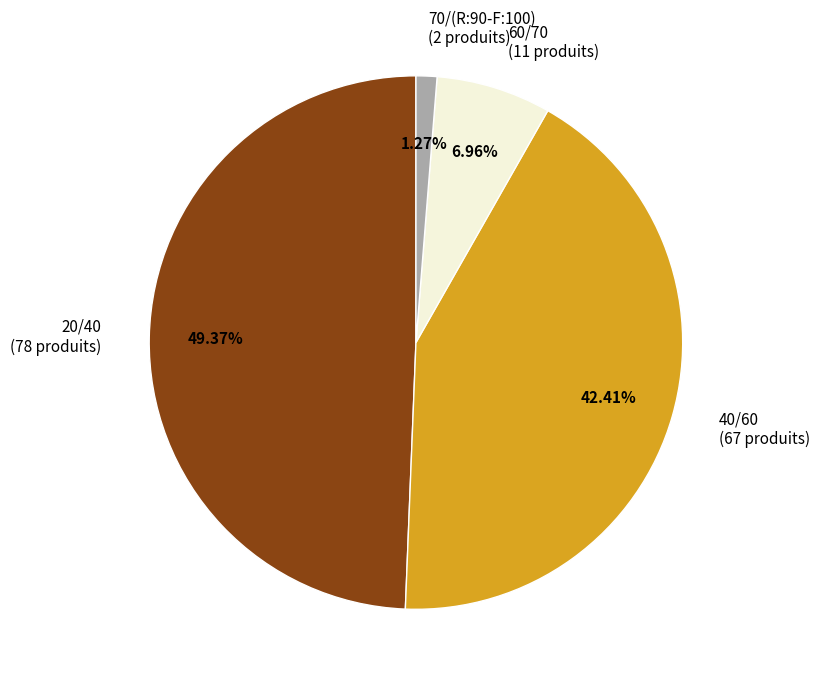

Does 40/60 account for over 50% of the chart?

No